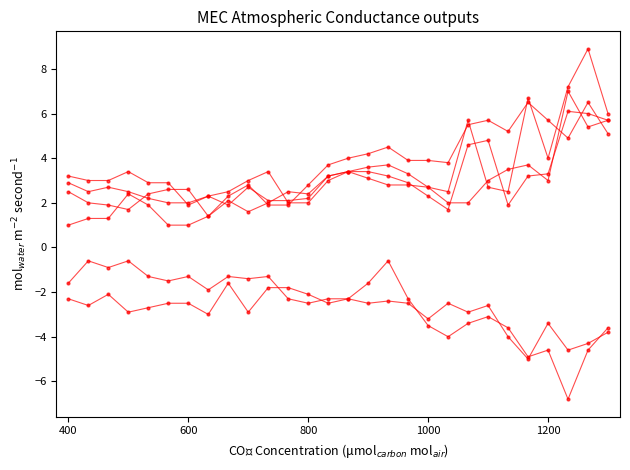

How many data points does each series have?

28